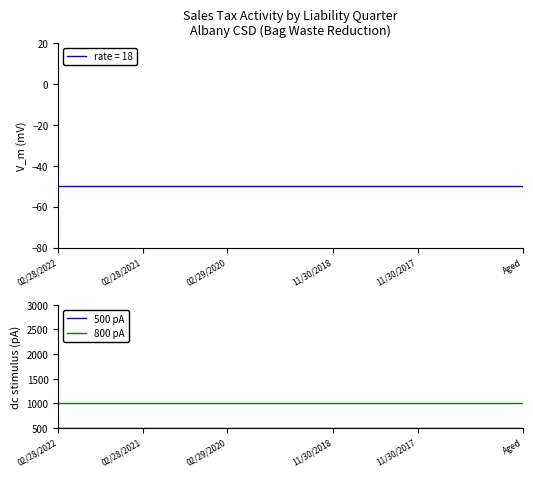

The value of 800 pA at 11/30/2018 is 1000. True or false?

True